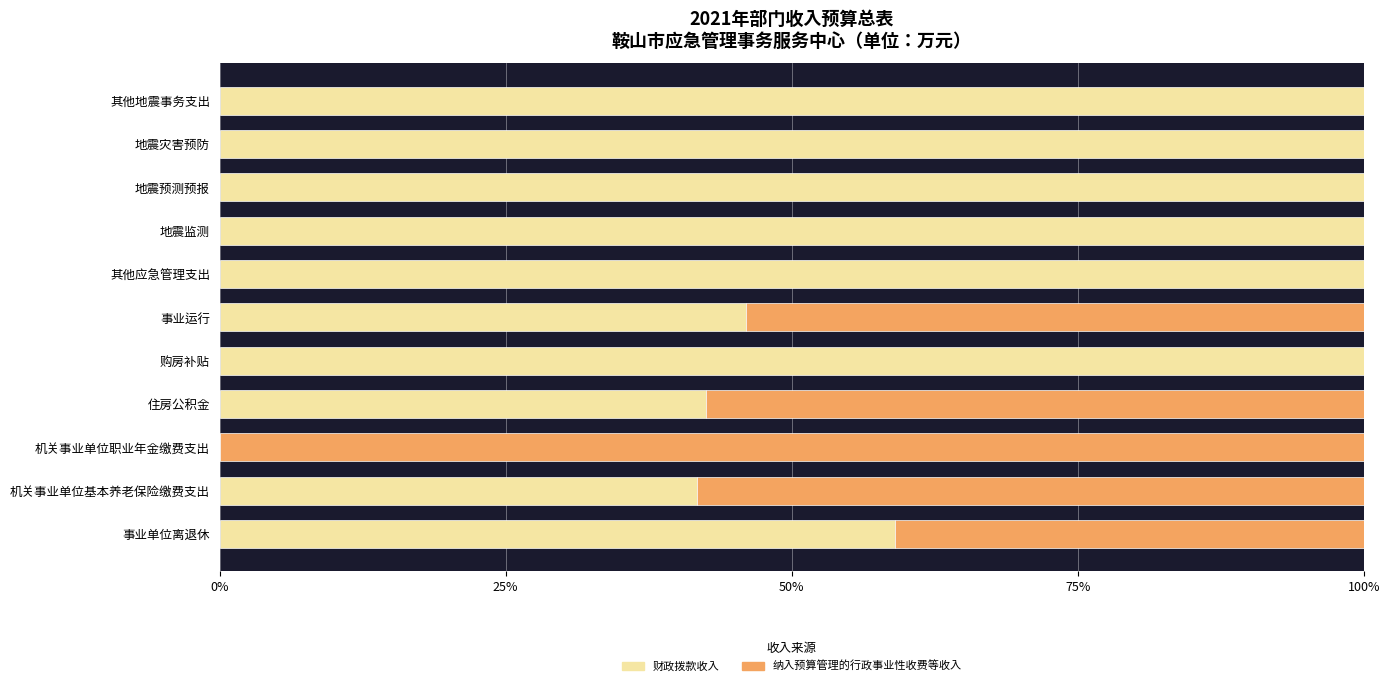

What is the total value across all series at 地震监测?

100.0